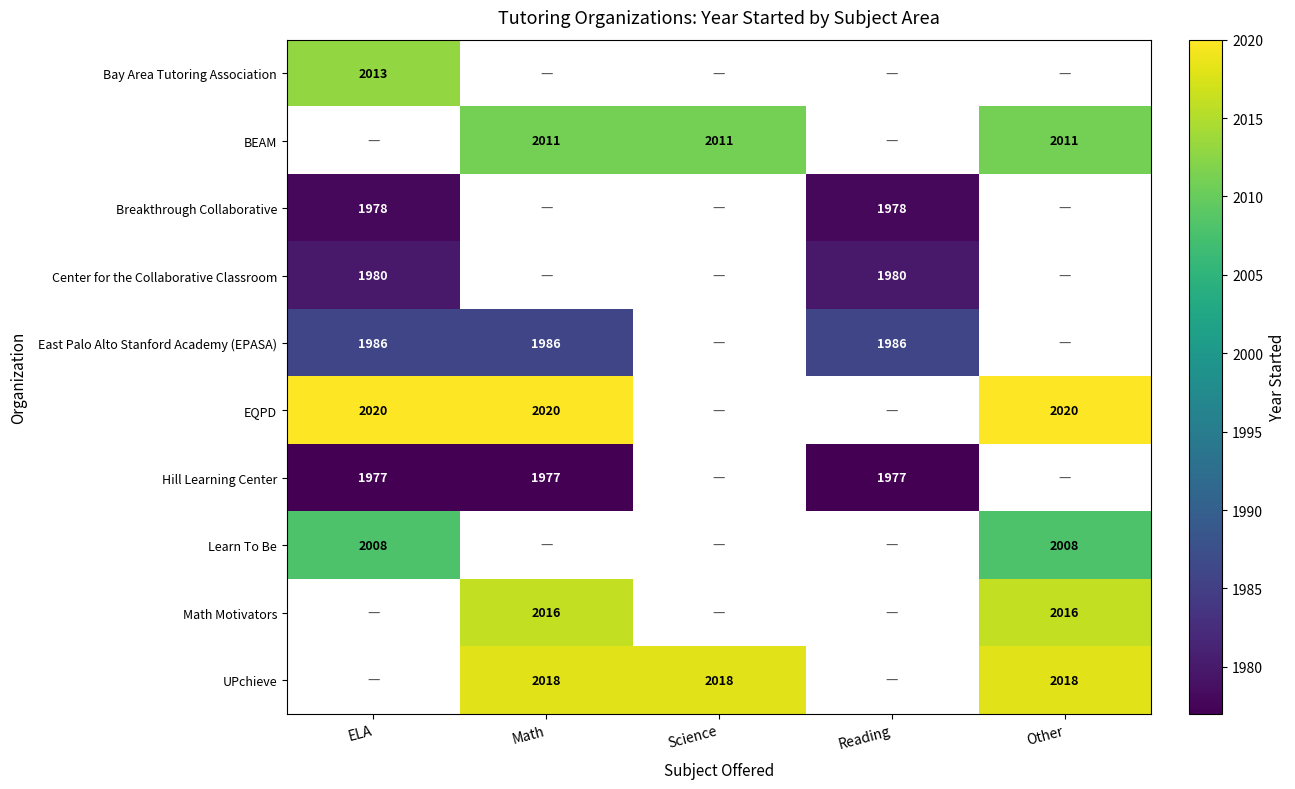

The East Palo Alto Stanford Academy (EPASA) series shows 3185 at ELA. True or false?

False